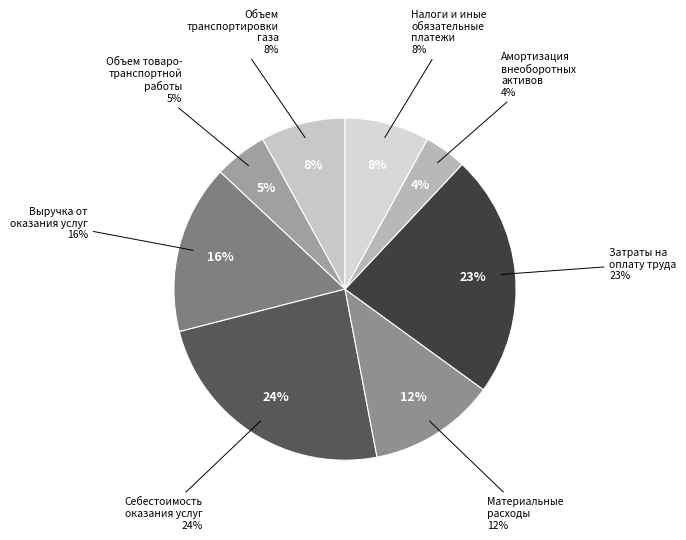

Is the sum of Объем товаротранспортной работы and Себестоимость оказания услуг greater than half?

No